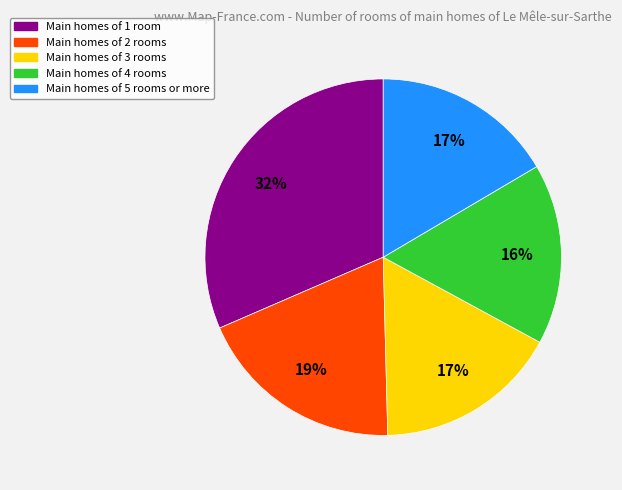

True or false: Main homes of 3 rooms accounts for 26% of the total.

False